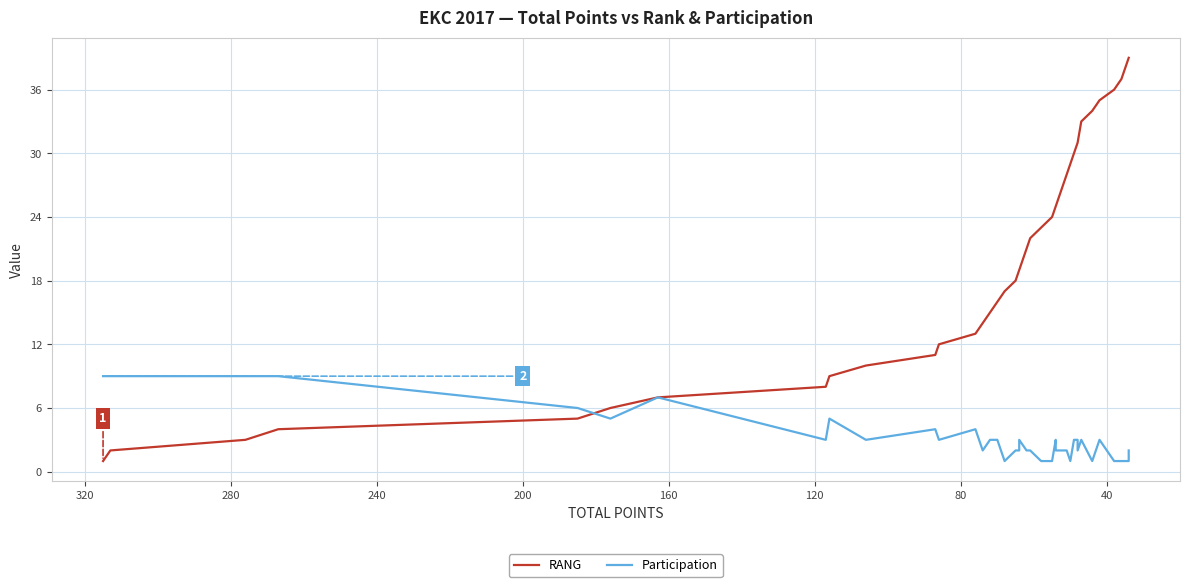

What is the minimum value shown in the chart?

1